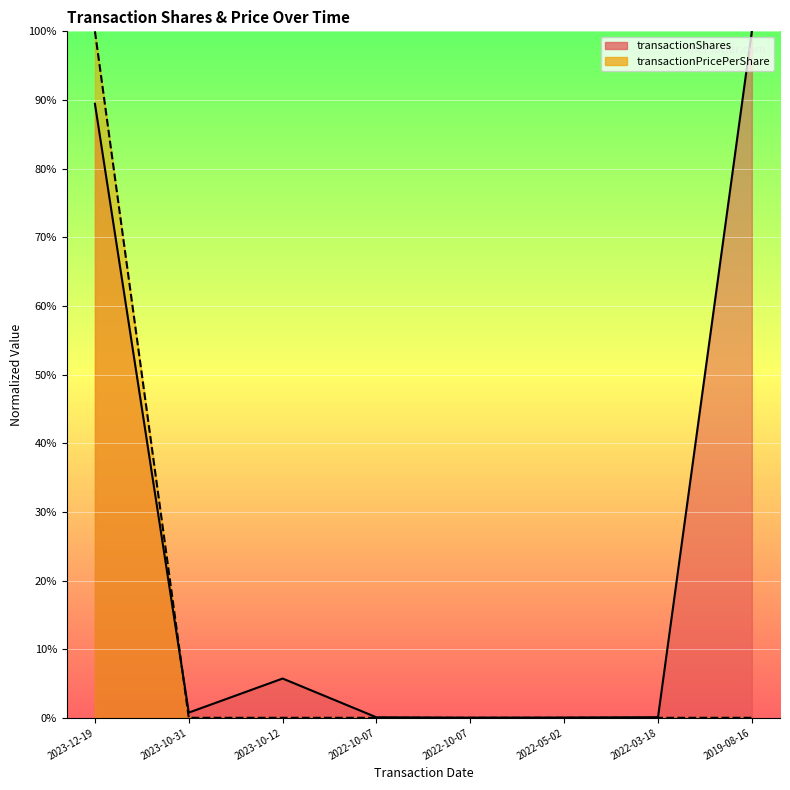

How many lines are shown in the chart?

2